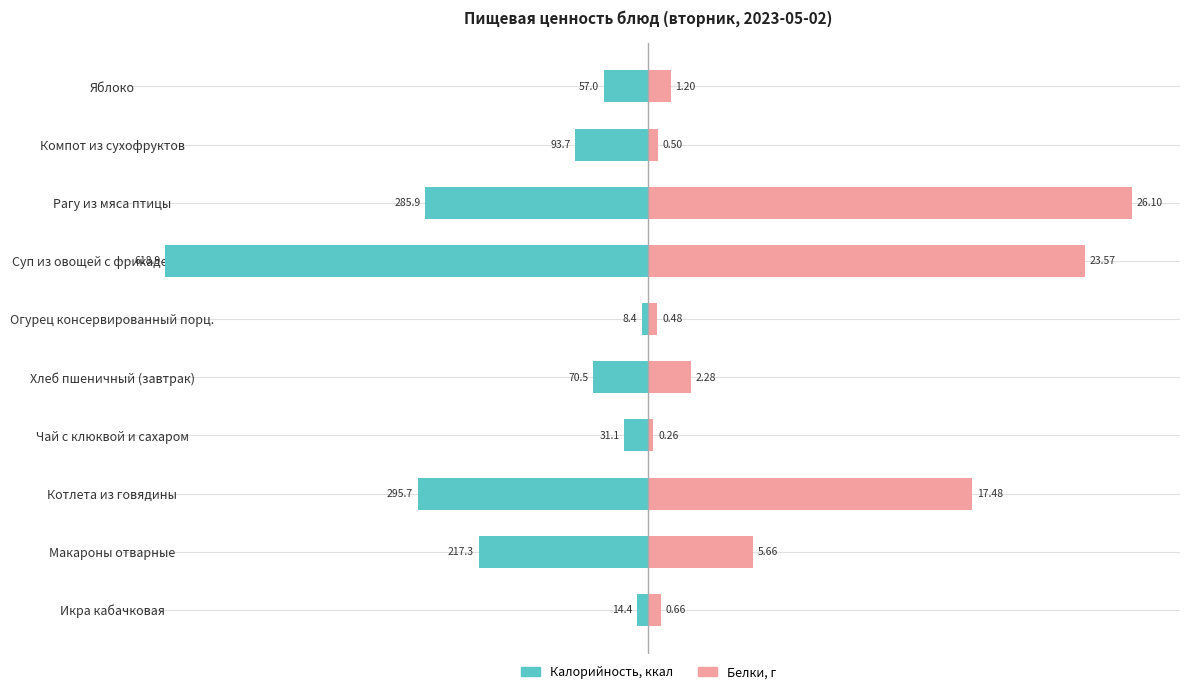

Does the chart contain any negative values?

Yes